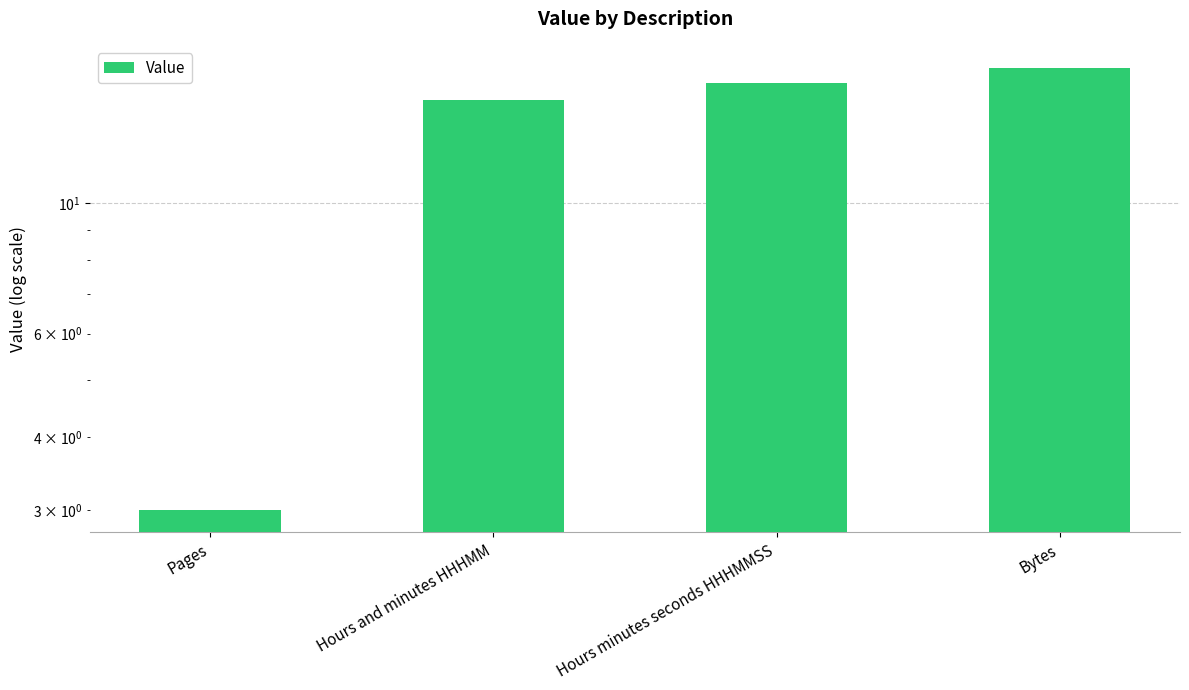

How many data points does each series have?

4